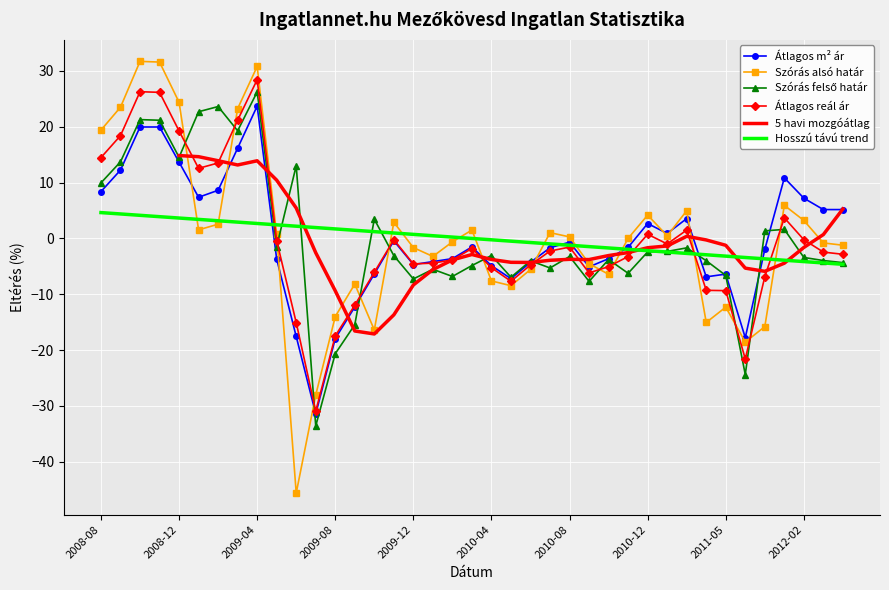

Is the value of Átlagos m² ár at 2012-03 greater than the value of Szórás alsó határ at 2011-12?

Yes